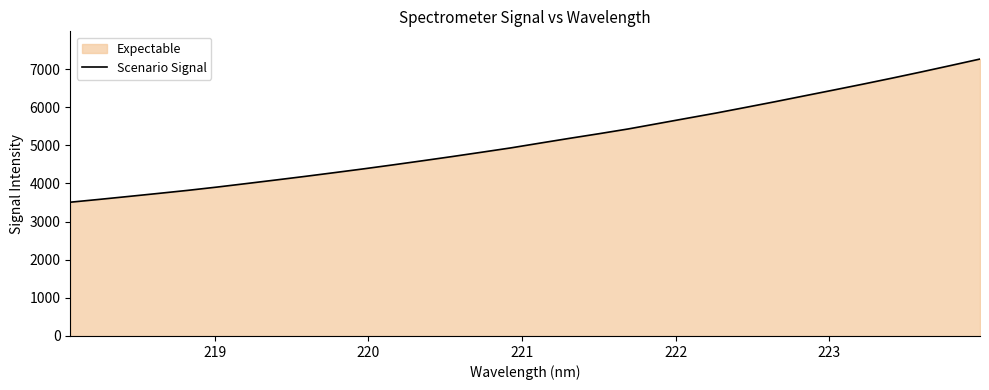

What is the value of the 23rd point from the left?

5847.2